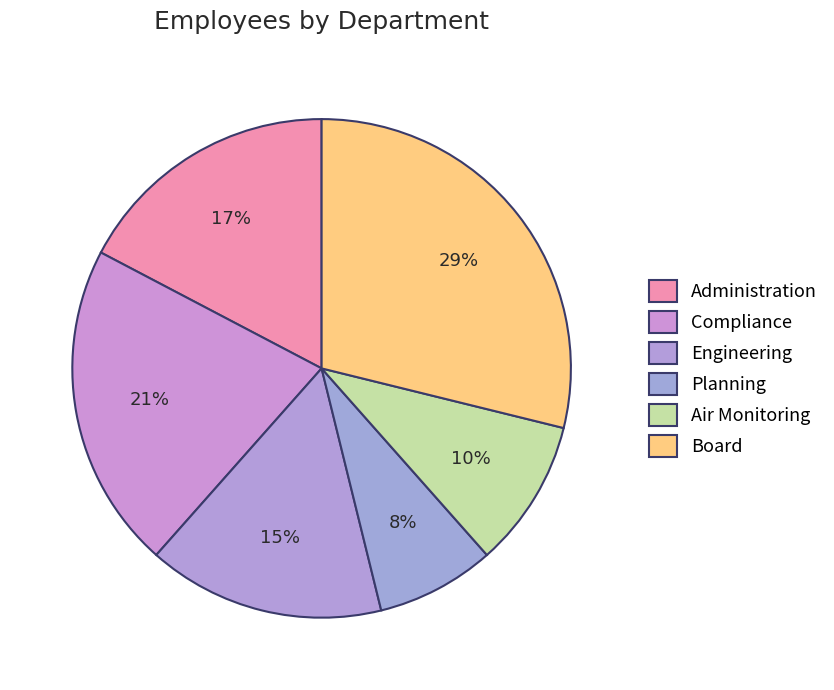

The Administration slice represents 10% of the pie. True or false?

False